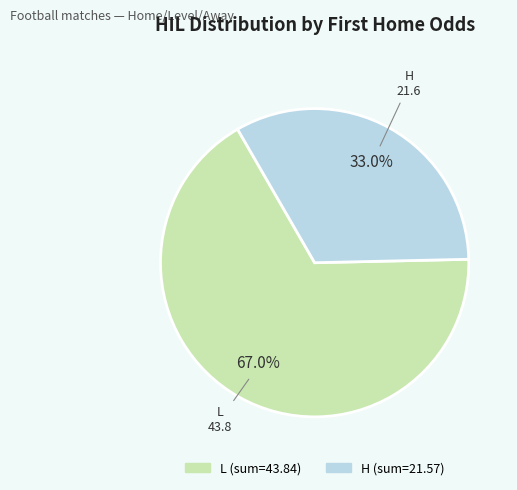

To the nearest percent, what is the average slice percentage?

50%